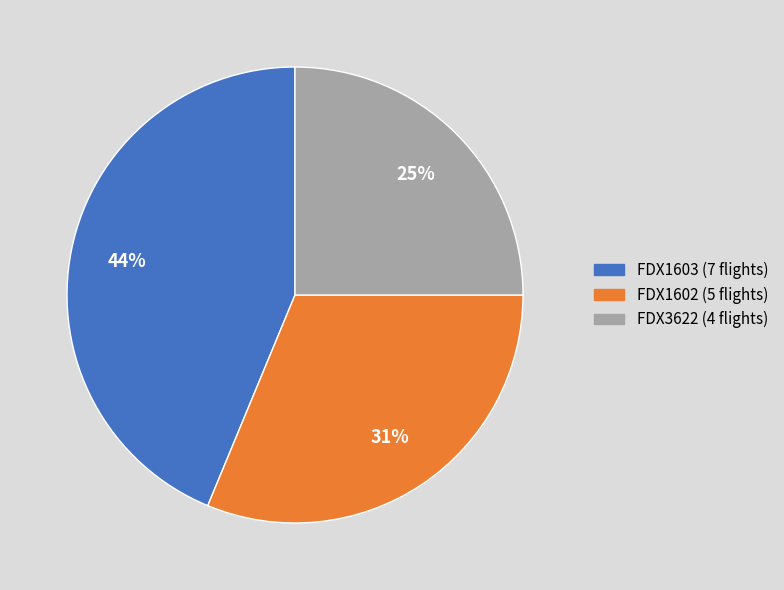

Rank the categories by value from lowest to highest.

FDX3622, FDX1602, FDX1603